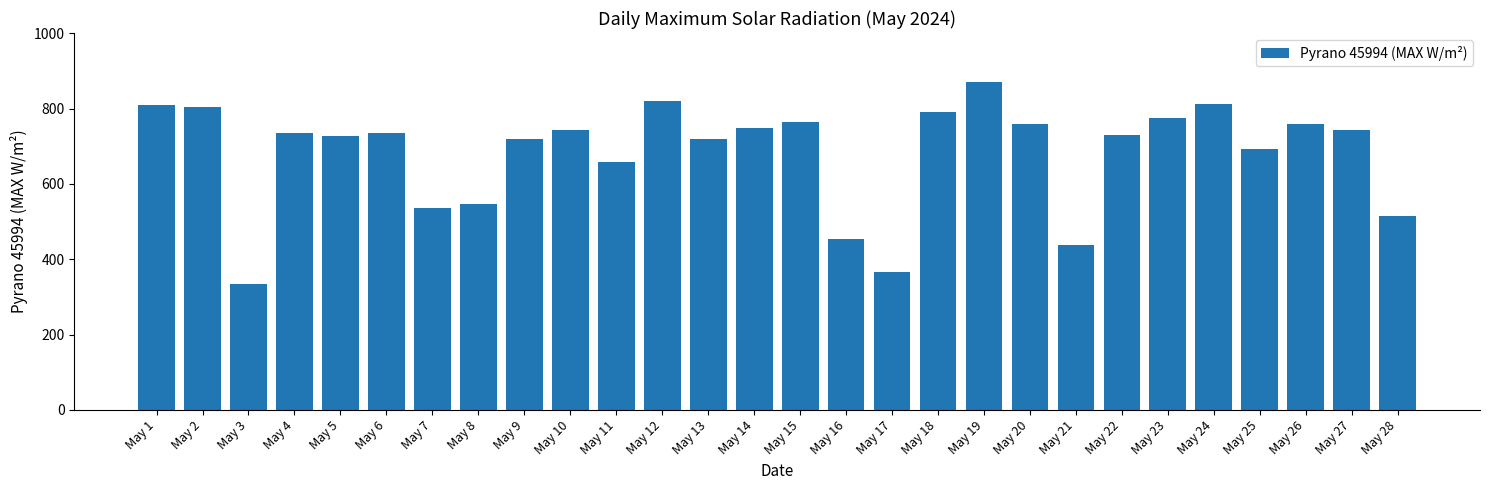

What is the value of the 19th bar from the left?

870.2